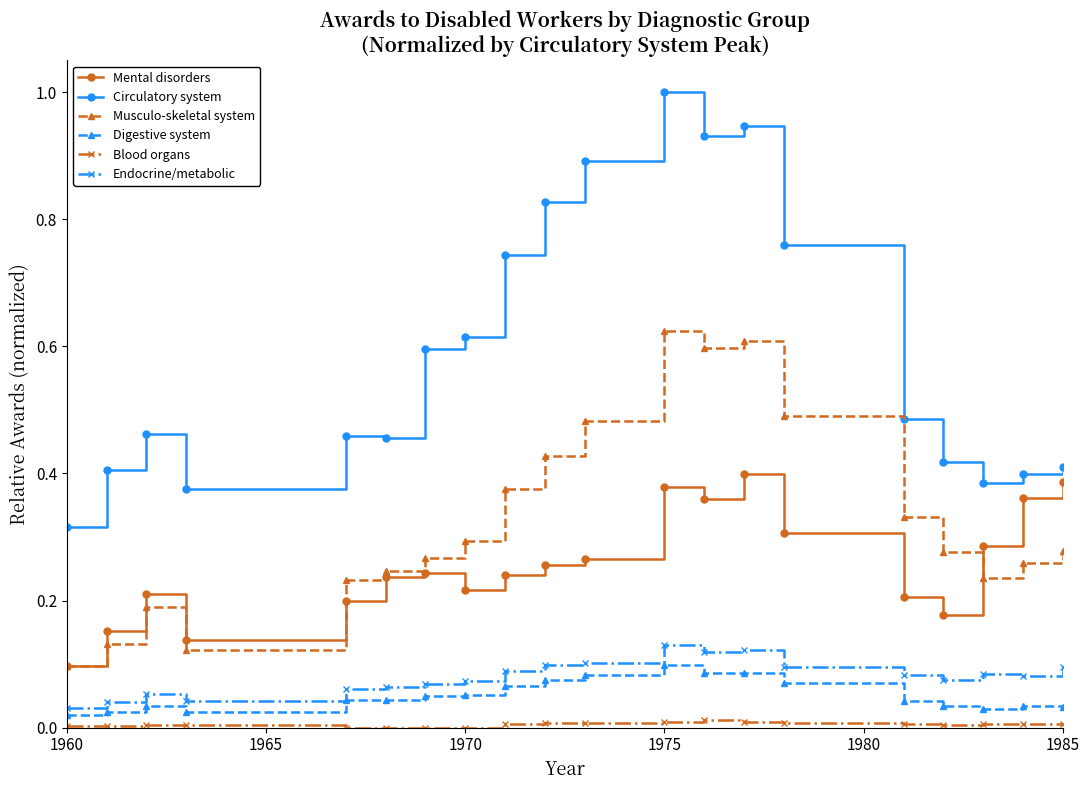

True or false: Blood organs has more than 2 points higher than both neighbors.

True